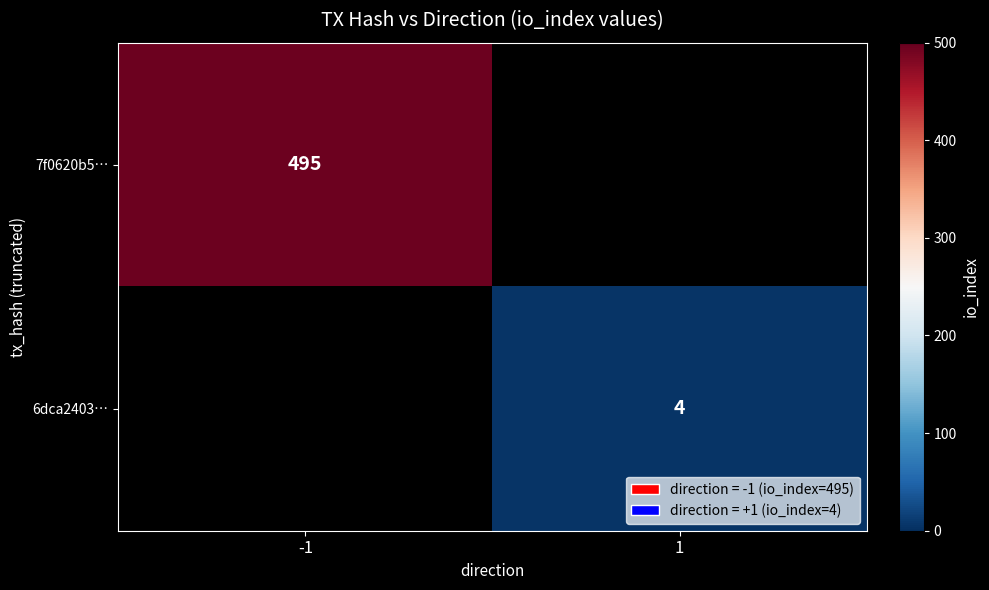

Between 1 and -1, which is larger?

-1